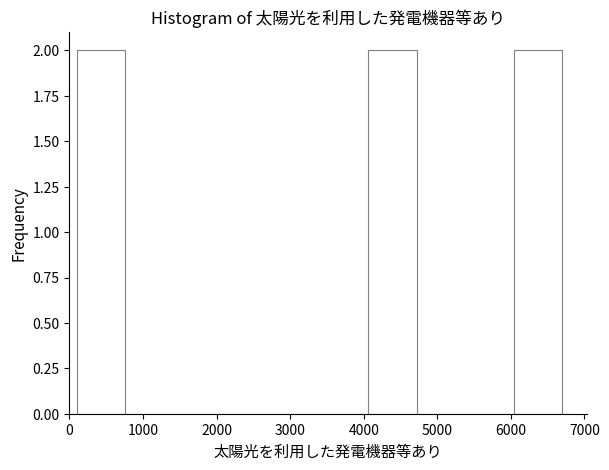

Reading left to right, list every bar in this chart as the range it spans on the x-axis followed by its height. Neither the bar edges nor the heights are printed on the chart, so give them approximately, as read against the axes.

100 to 760: 2
760 to 1420: 0
1420 to 2080: 0
2080 to 2740: 0
2740 to 3400: 0
3400 to 4060: 0
4060 to 4720: 2
4720 to 5380: 0
5380 to 6040: 0
6040 to 6700: 2